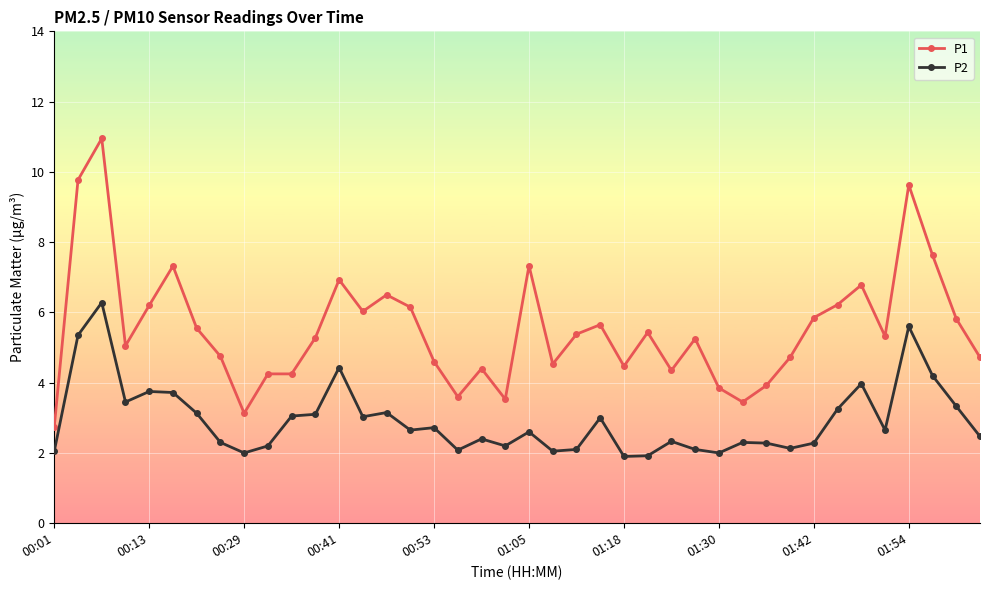

How many lines are shown in the chart?

2